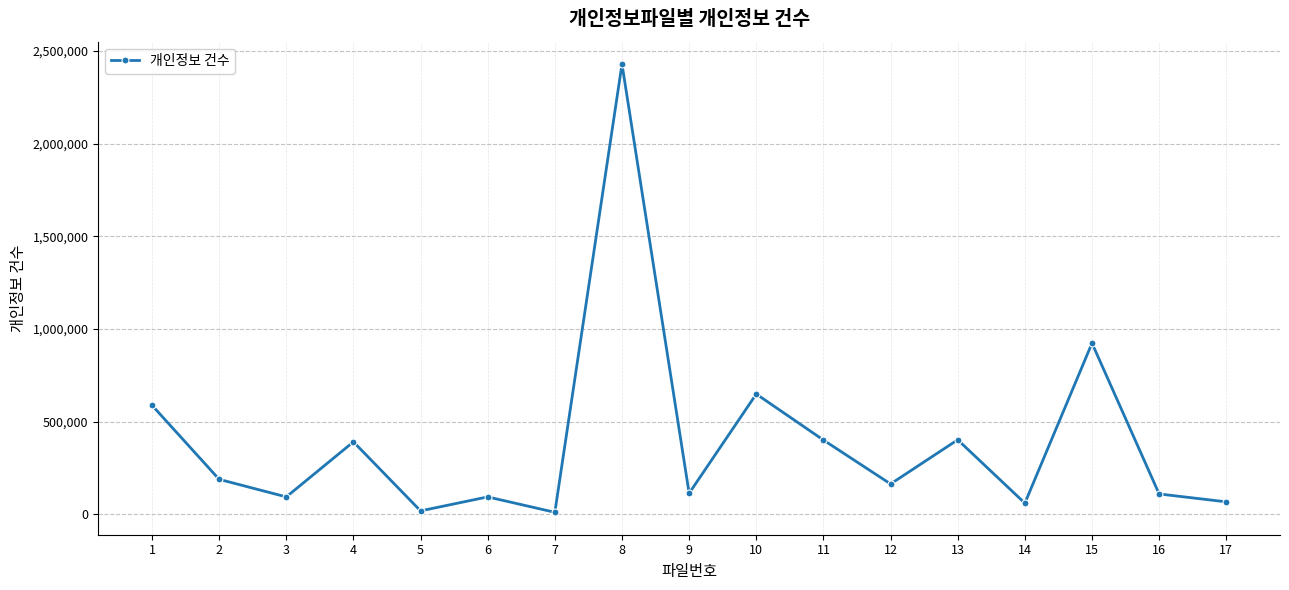

Where is the data nearest to the value 1219726?

15